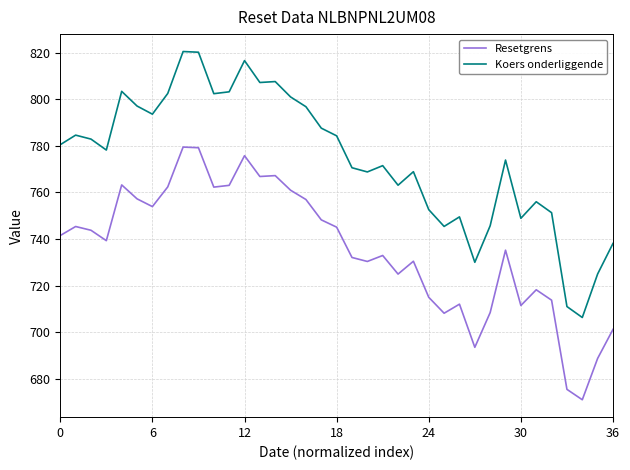

What is the average value of the Resetgrens series?

735.5